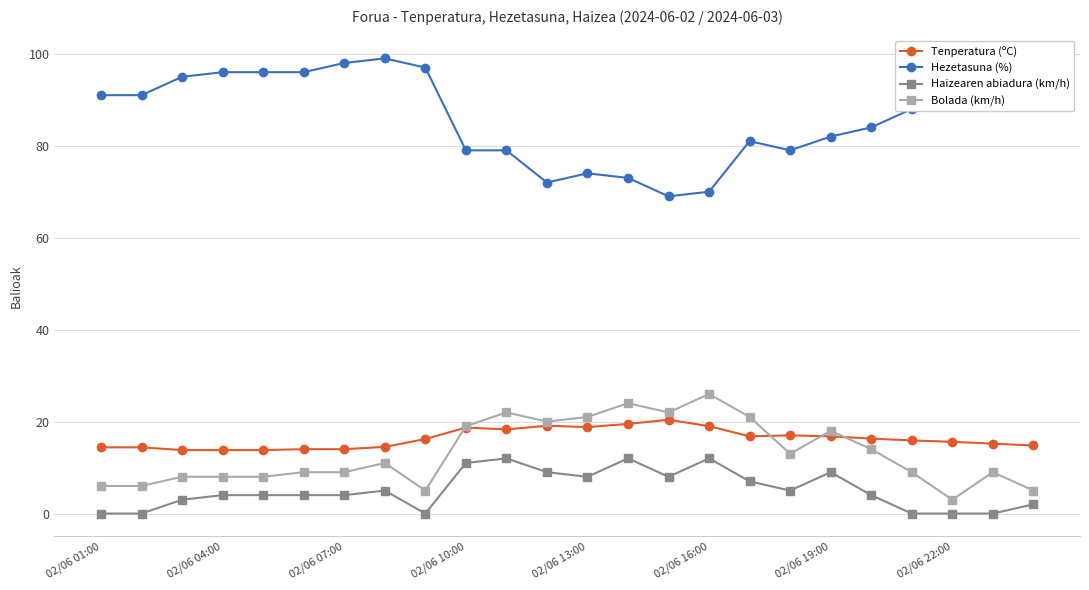

True or false: Hezetasuna (%) and Tenperatura (ºC) cross at least once.

False